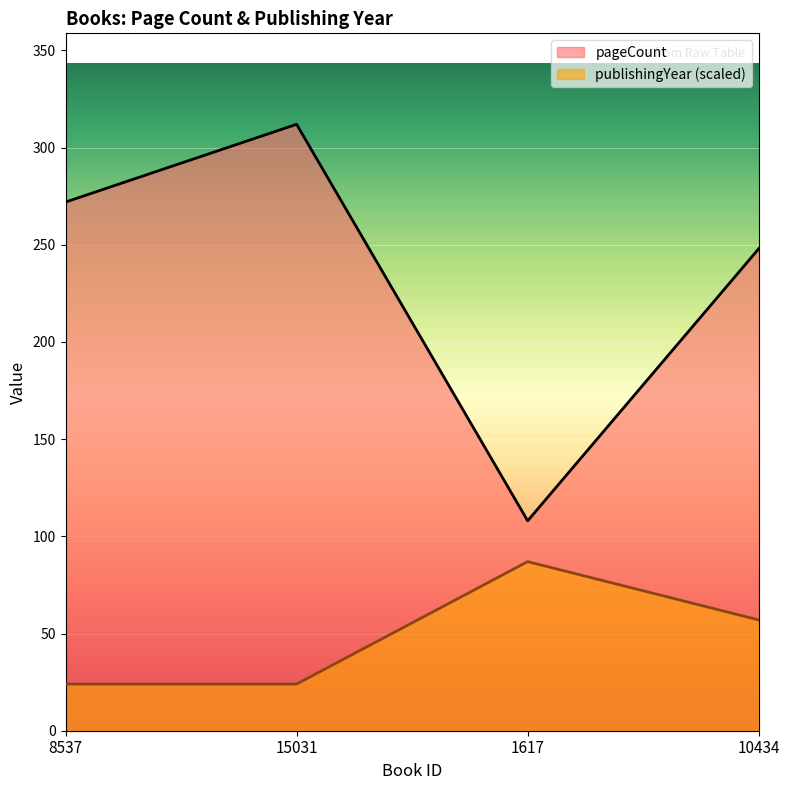

Rank the series at 8537 from highest to lowest value.

pageCount, publishingYear (scaled)